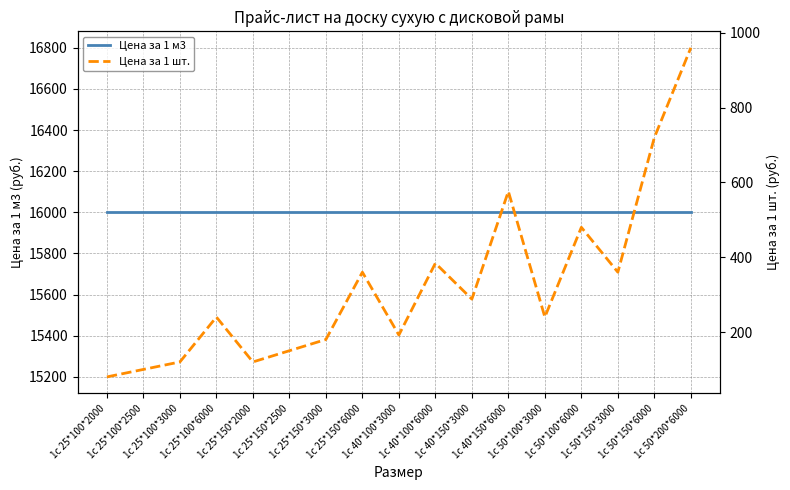

Is the value of Цена за 1 м3 at 1с 50*150*6000 greater than the value of Цена за 1 шт. at 1с 50*100*6000?

Yes